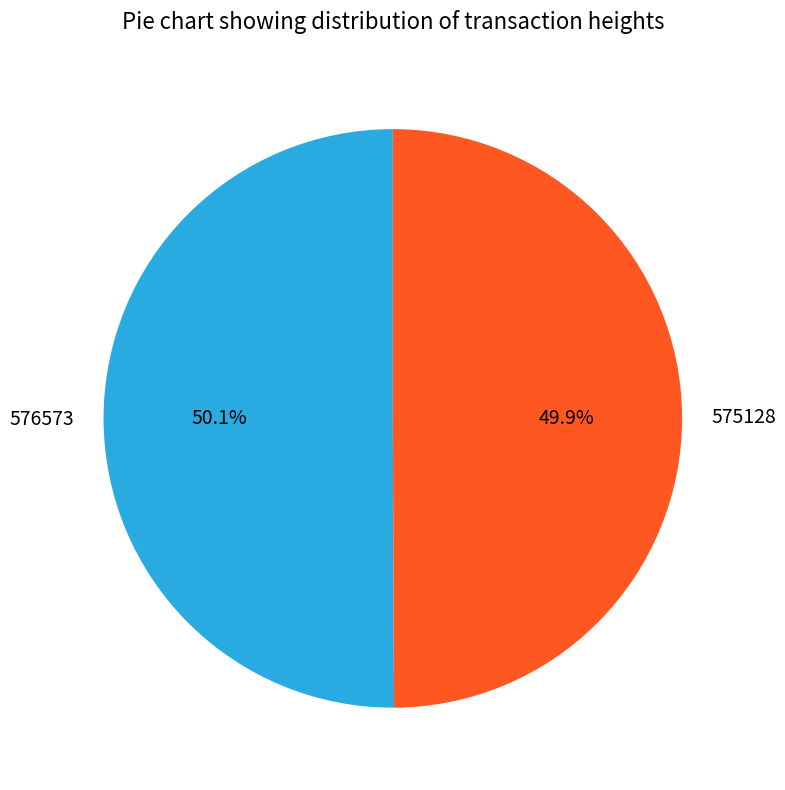

Is there any slice that represents more than half of the pie?

Yes